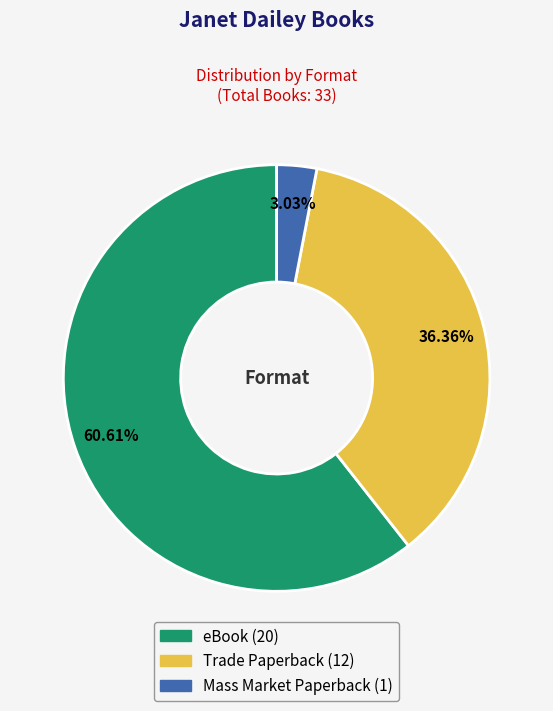

What percentage is NOT represented by Trade Paperback?

63.6%